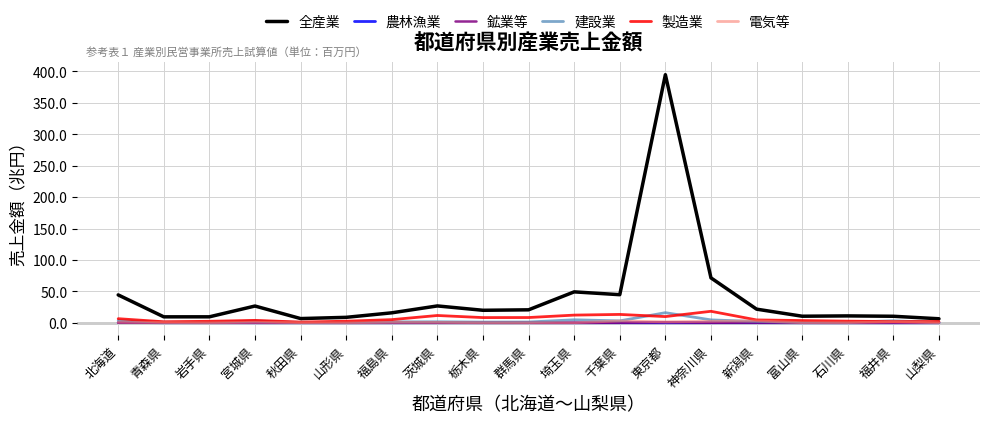

Is it true that 農林漁業 equals 0.0 at 石川県?

True